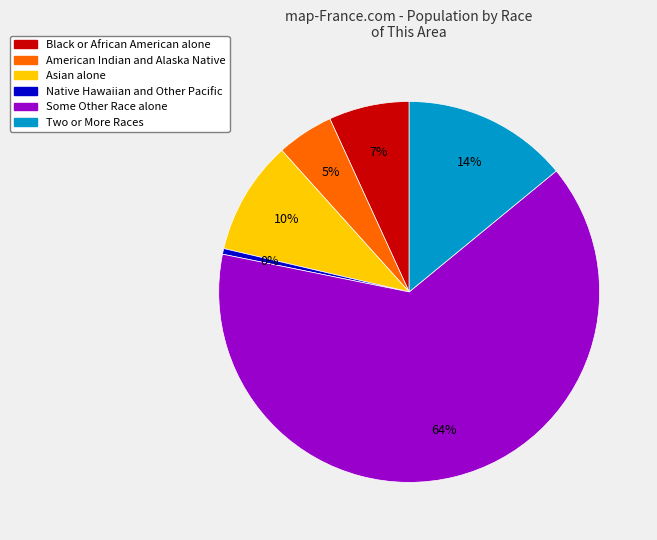

What percentage is the Asian alone slice, to the nearest percent?

10%